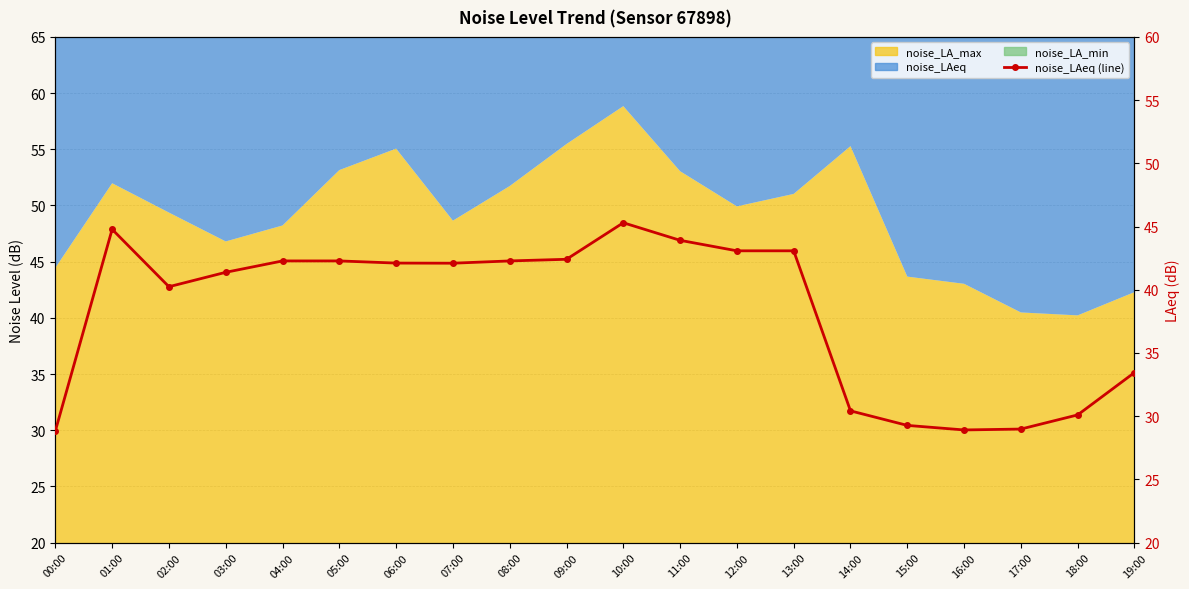

What value does the data have at 15:00?

29.3